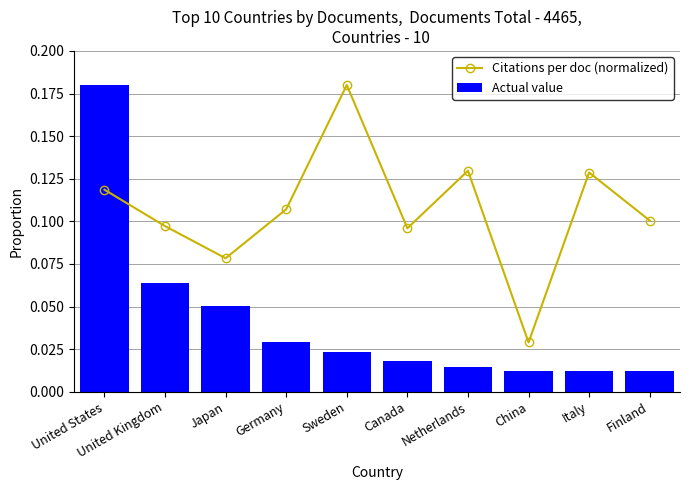

List the labels in order of Citations per doc (normalized) value, smallest first.

China, Japan, Canada, United Kingdom, Finland, Germany, United States, Italy, Netherlands, Sweden